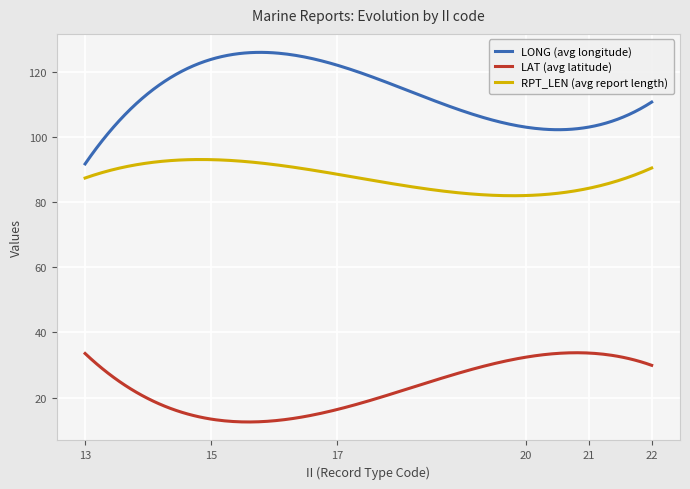

Which series has the largest total across all categories?

LONG (avg longitude)